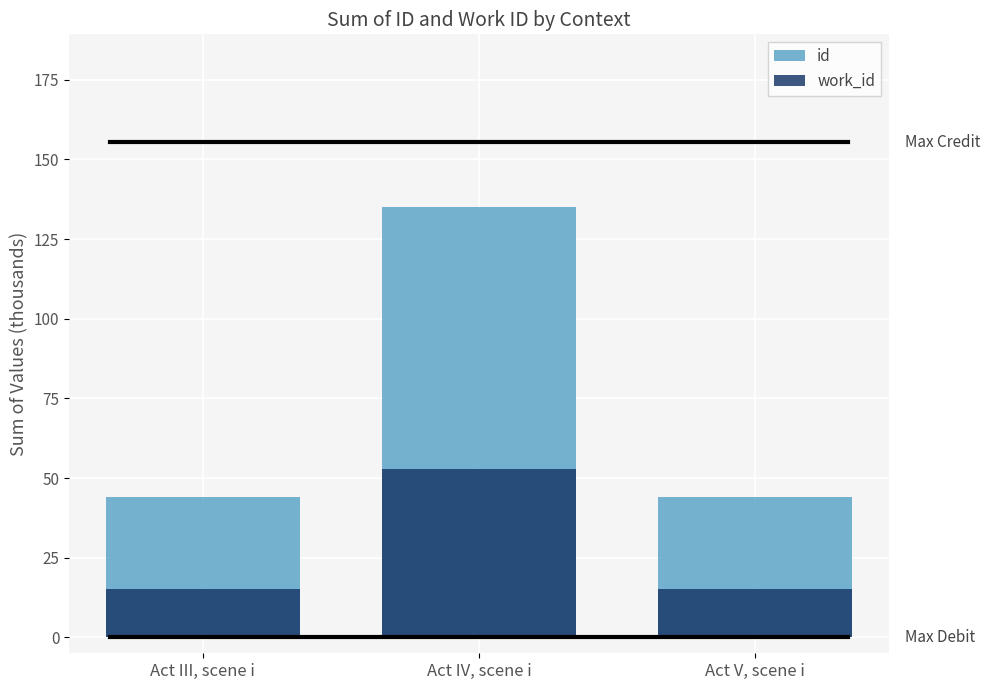

How many bars are there in each group?

2